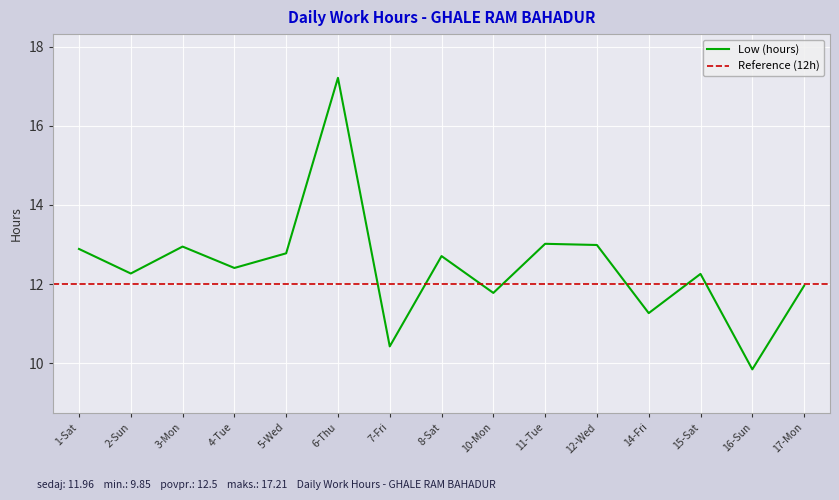

What is the average value?

12.5